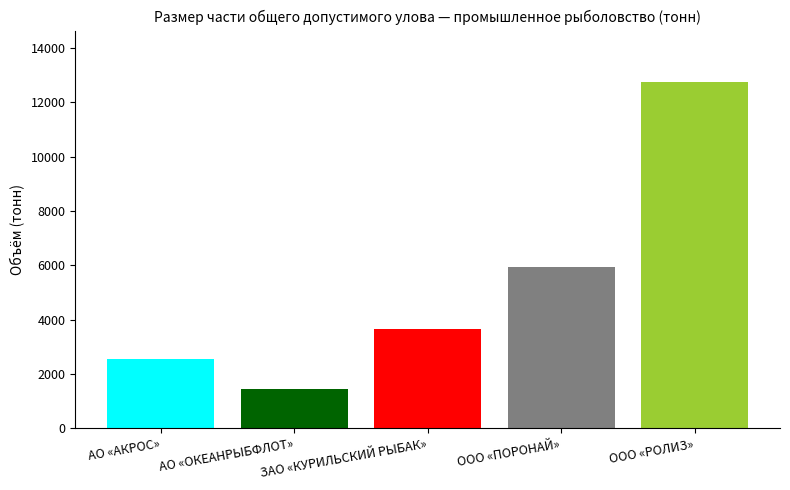

What is the greatest value displayed?

12736.0